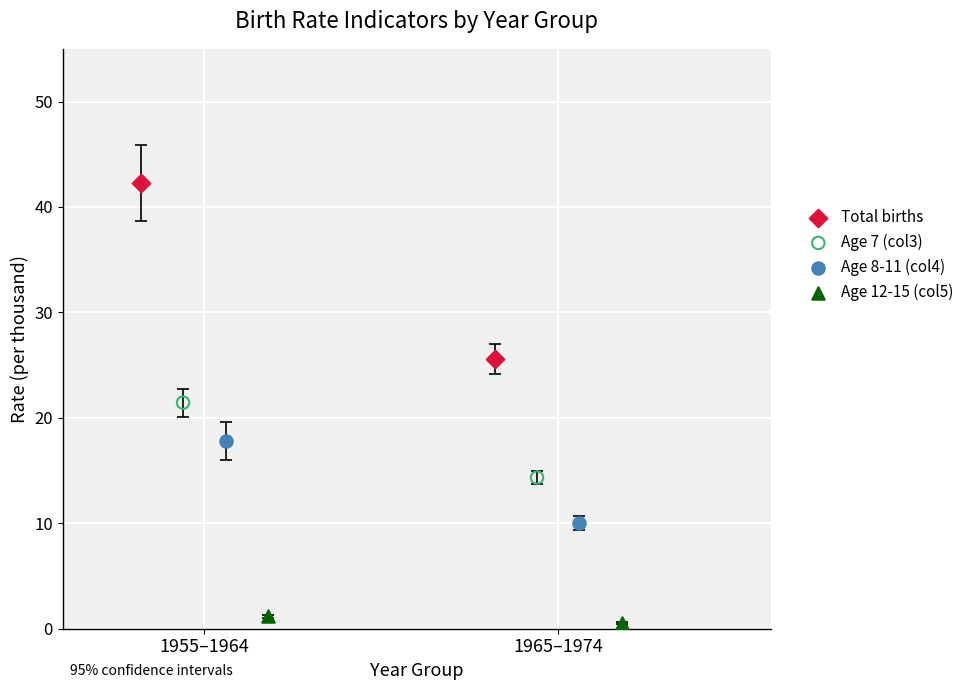

Which series reaches the maximum Y coordinate?

Total births